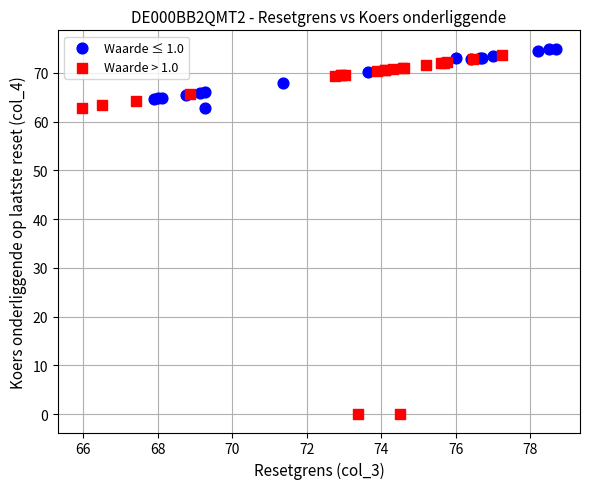

Which series reaches the minimum Y coordinate?

Waarde > 1.0